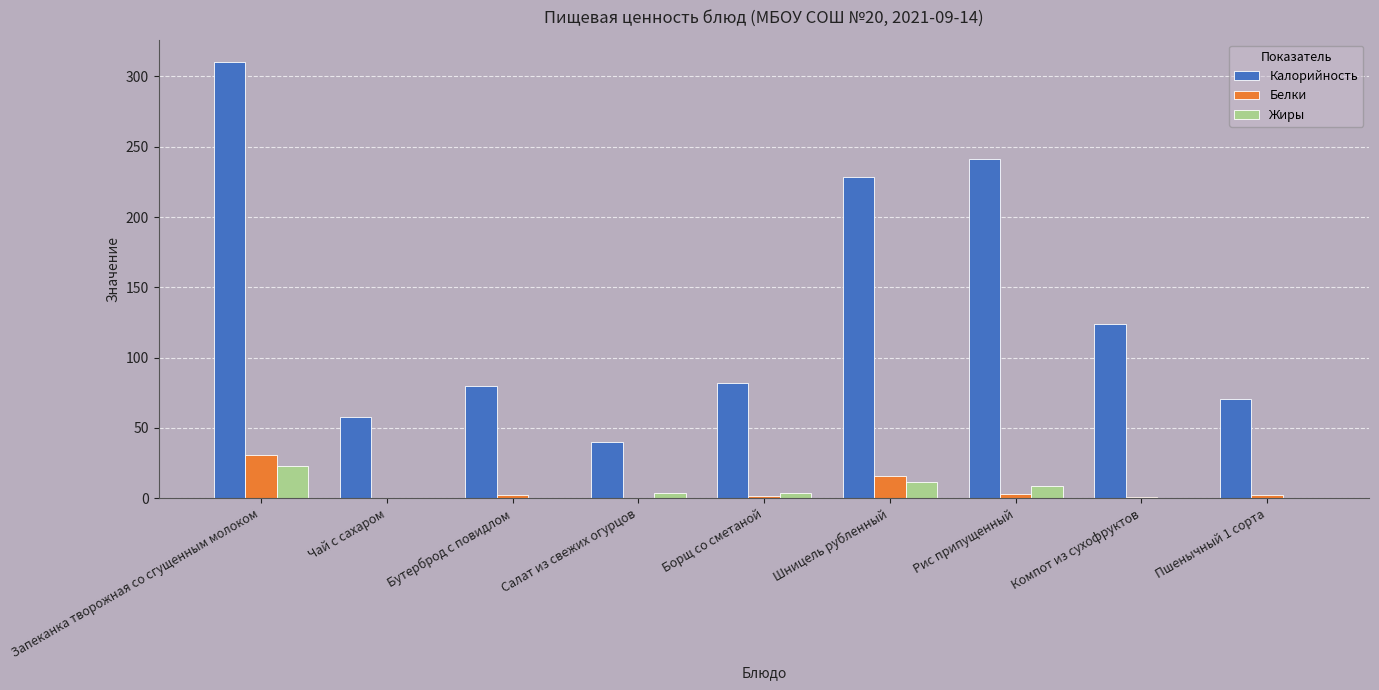

What is the total value across all series at Запеканка творожная со сгущенным молоком?

364.5